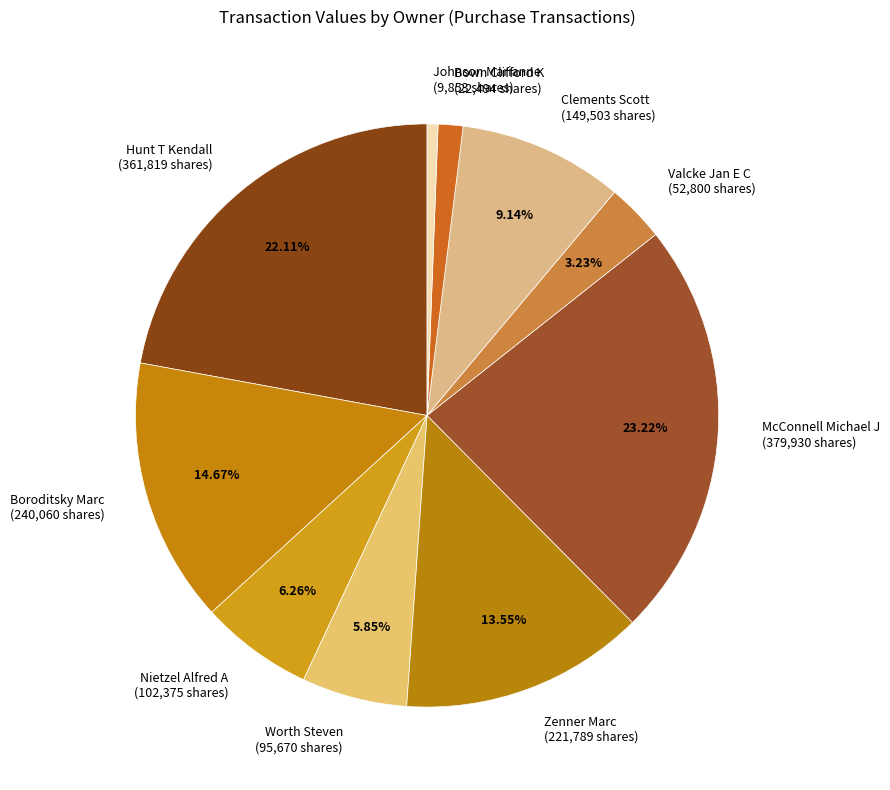

Combined, do Boroditsky Marc (240,060 shares) and Nietzel Alfred A (102,375 shares) account for over 50%?

No